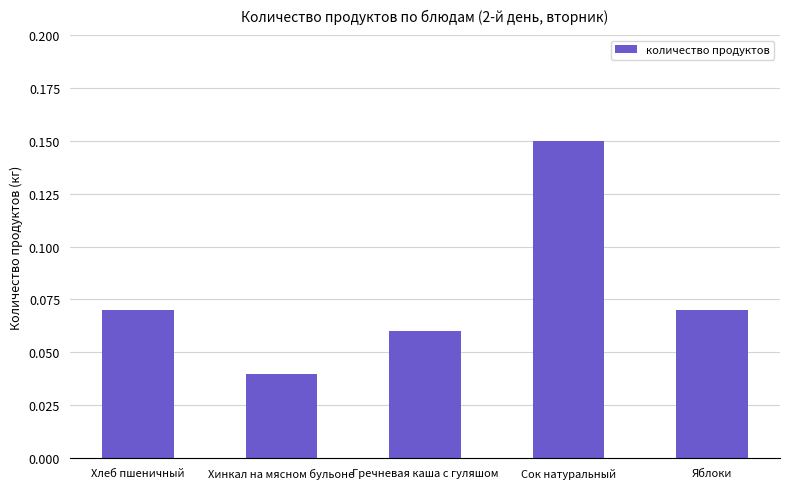

Which has a higher value, Яблоки or Гречневая каша с гуляшом?

Яблоки